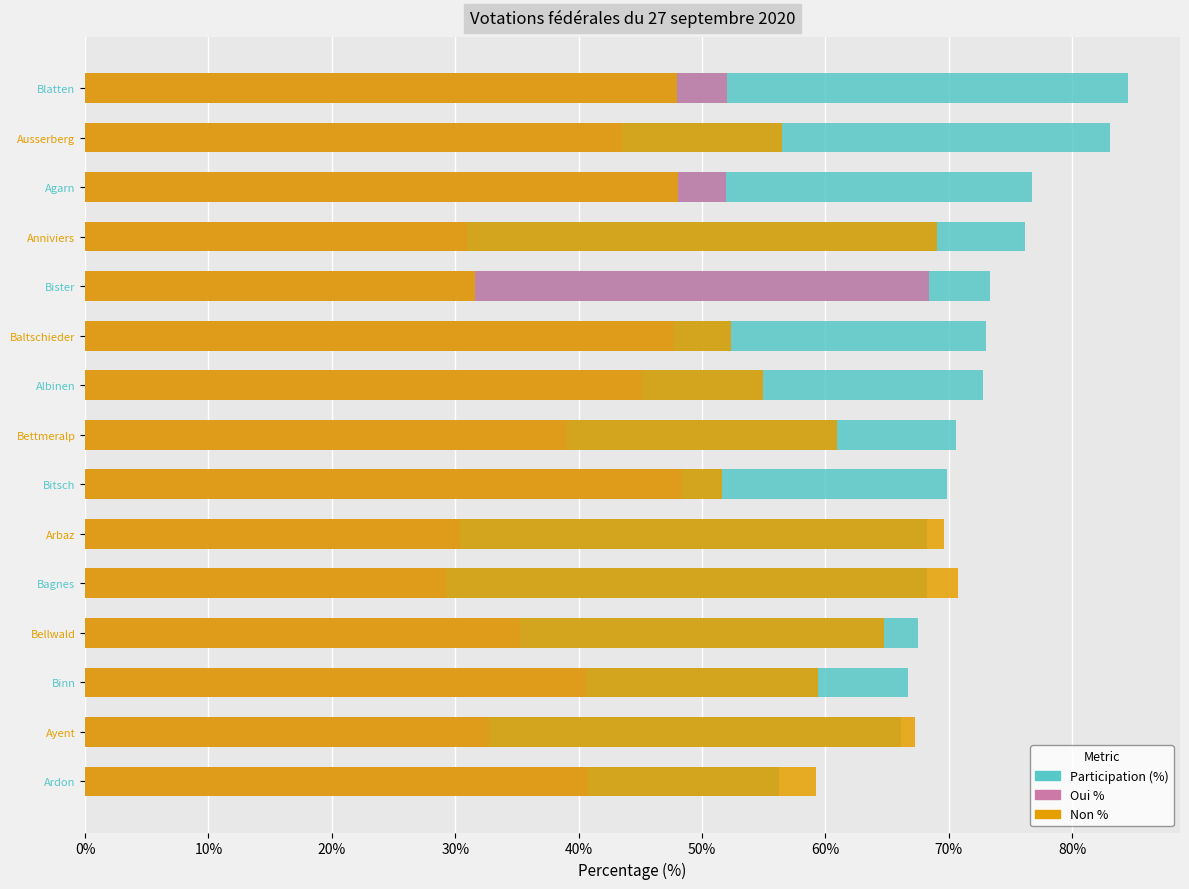

What are all the series names shown in the legend?

Participation (%), Oui %, Non %